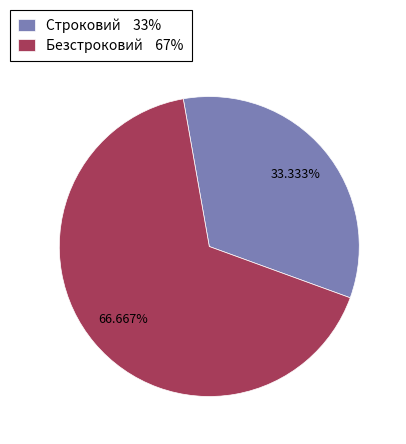

How many slices are in this pie chart?

2